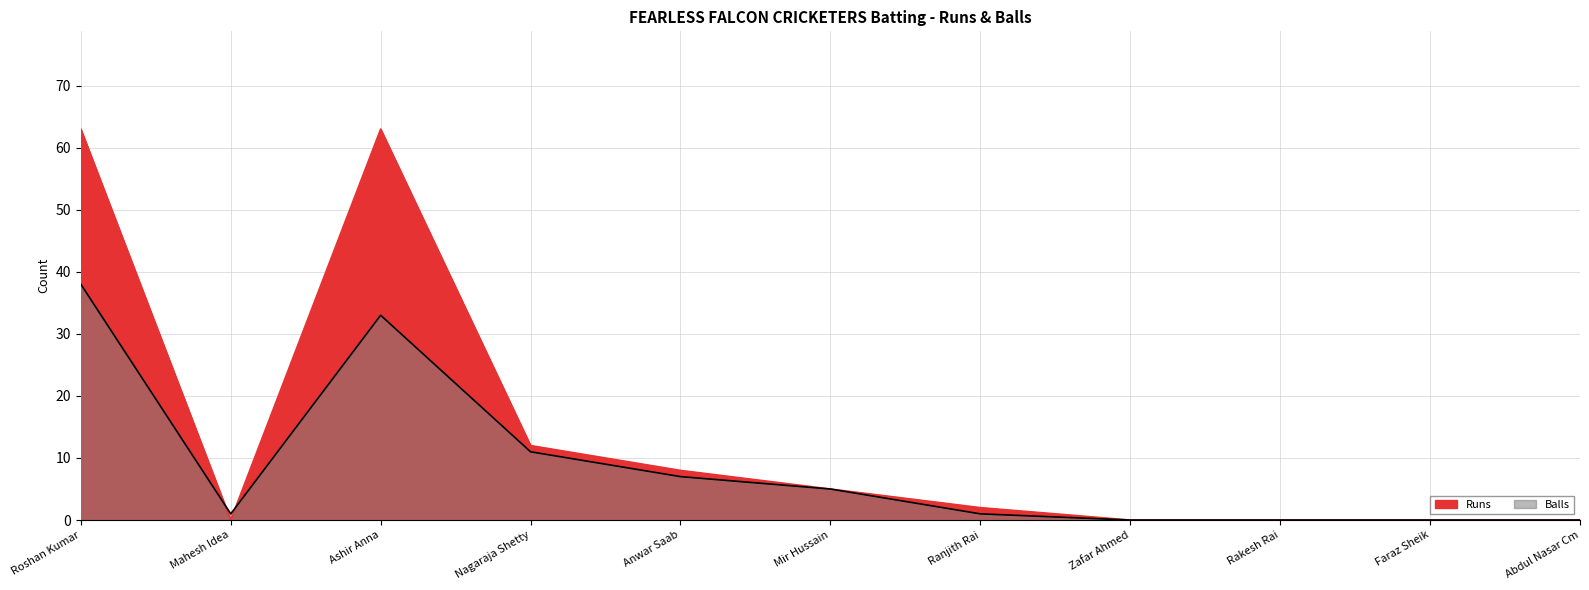

Is it true that Runs equals 1 at Ranjith Rai?

False